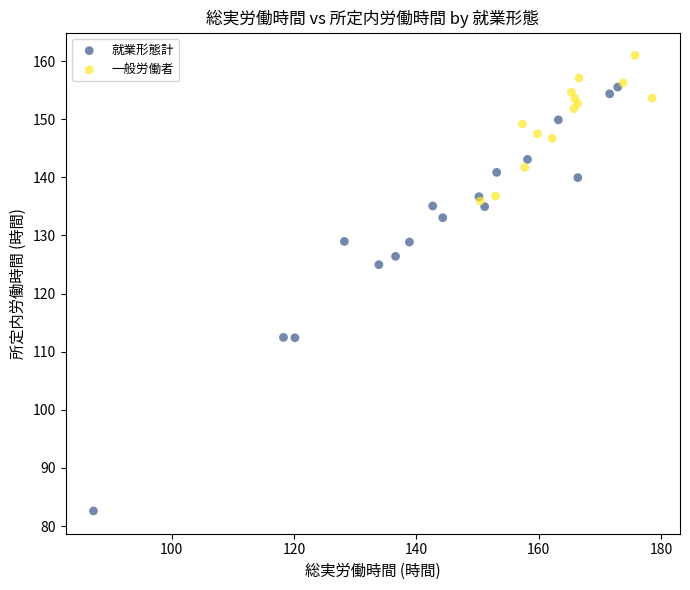

Which series contains the highest Y value?

一般労働者